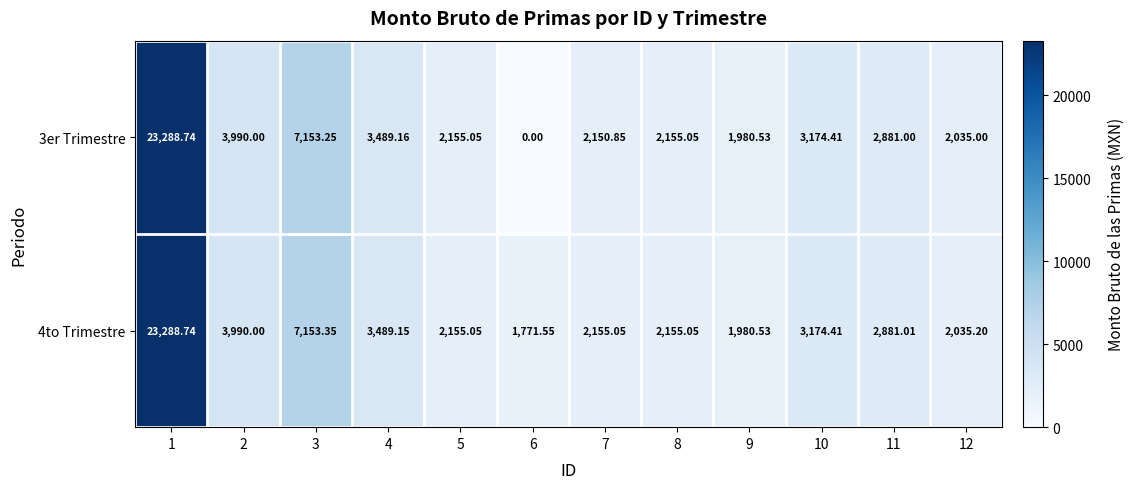

Is the value of 4to Trimestre at 10 greater than the value of 3er Trimestre at 5?

Yes